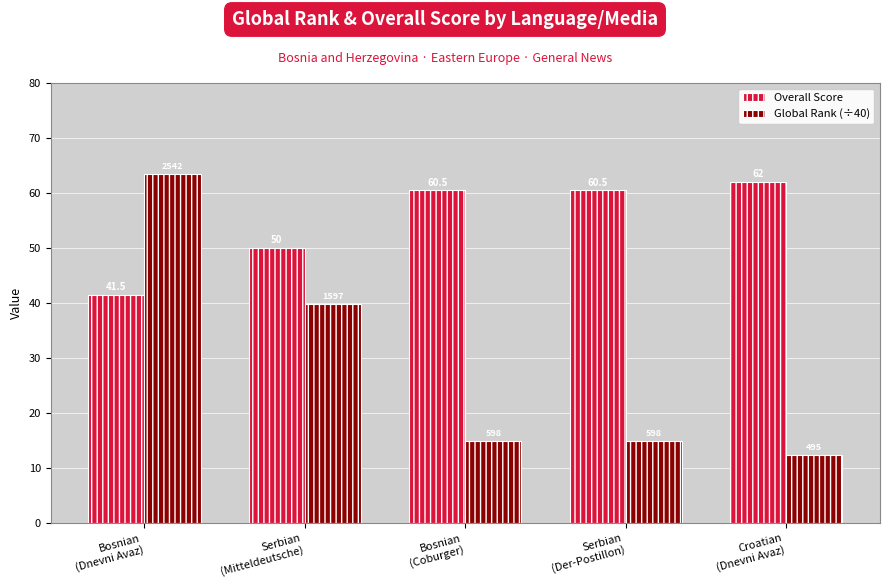

How many bars are there in total?

10